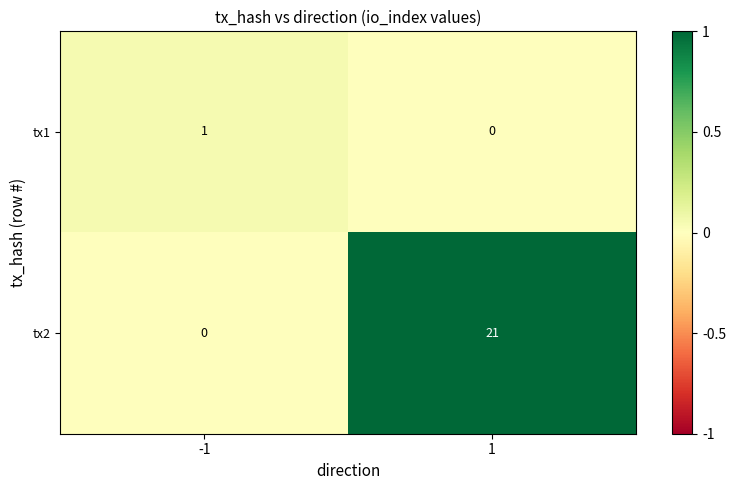

How many distinct data groups are displayed?

2